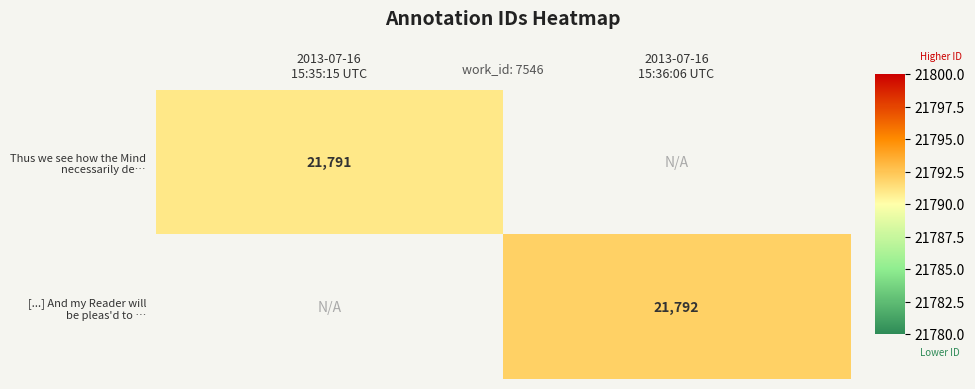

Which category has the highest value in the Thus we see how the Mind necessarily de… series?

2013-07-16 15:35:15 UTC